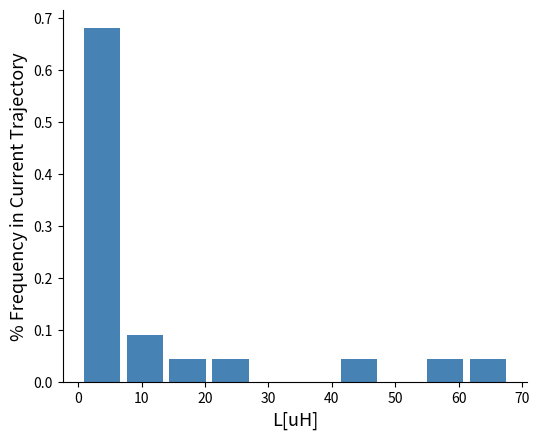

Reading left to right, transcribe this chart: for each bar, give the range it covers on the x-axis and its height. Neither the bar edges nor the heights are printed on the chart, so give them approximately, as read against the axes.

0 to 7: 0.68
7 to 14: 0.09
14 to 21: 0.05
21 to 27: 0.05
27 to 34: 0
34 to 41: 0
41 to 48: 0.05
48 to 54: 0
54 to 61: 0.05
61 to 68: 0.05